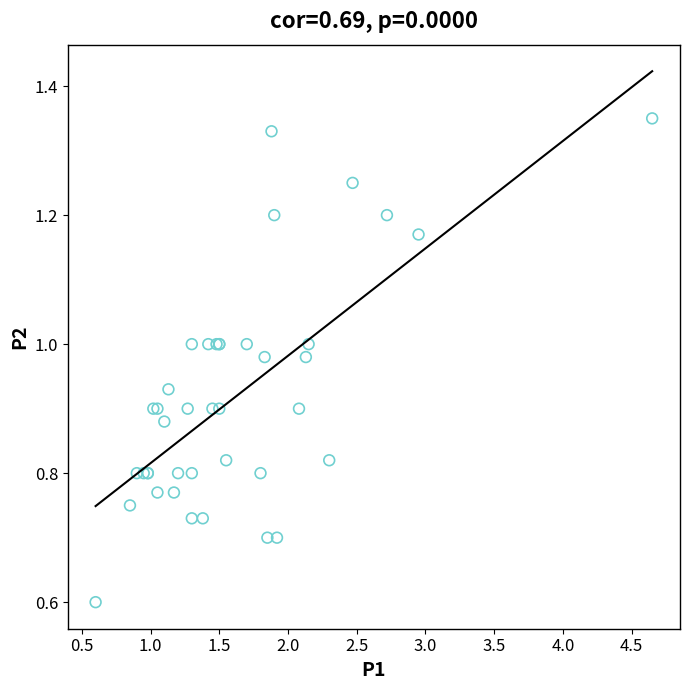

What Y value in the scatter plot is closest to 0?

0.6